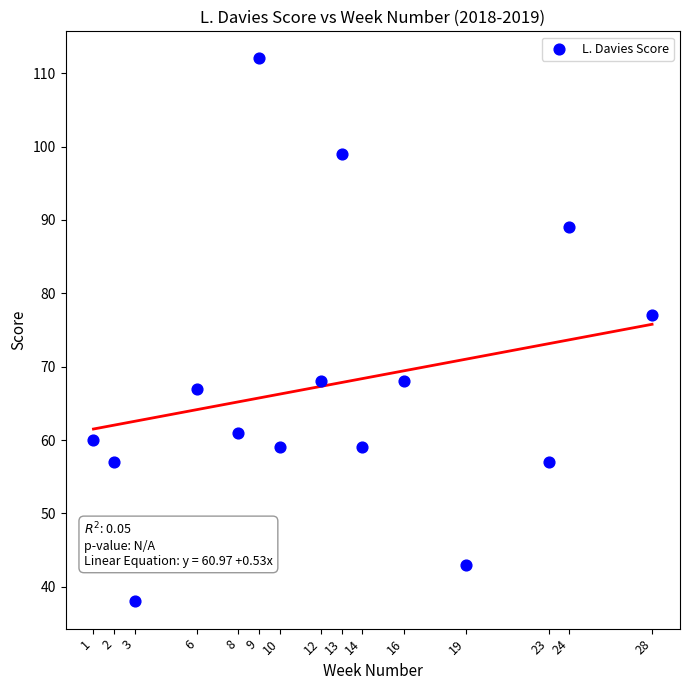

What is the range of X values (max minus min)?

27